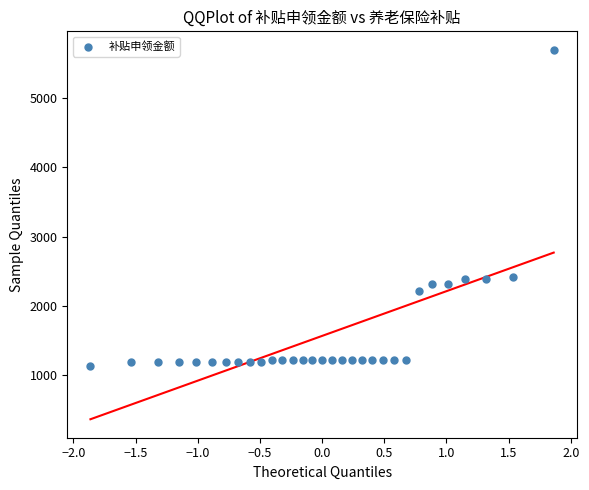

What is the range of X values (max minus min)?

3.7